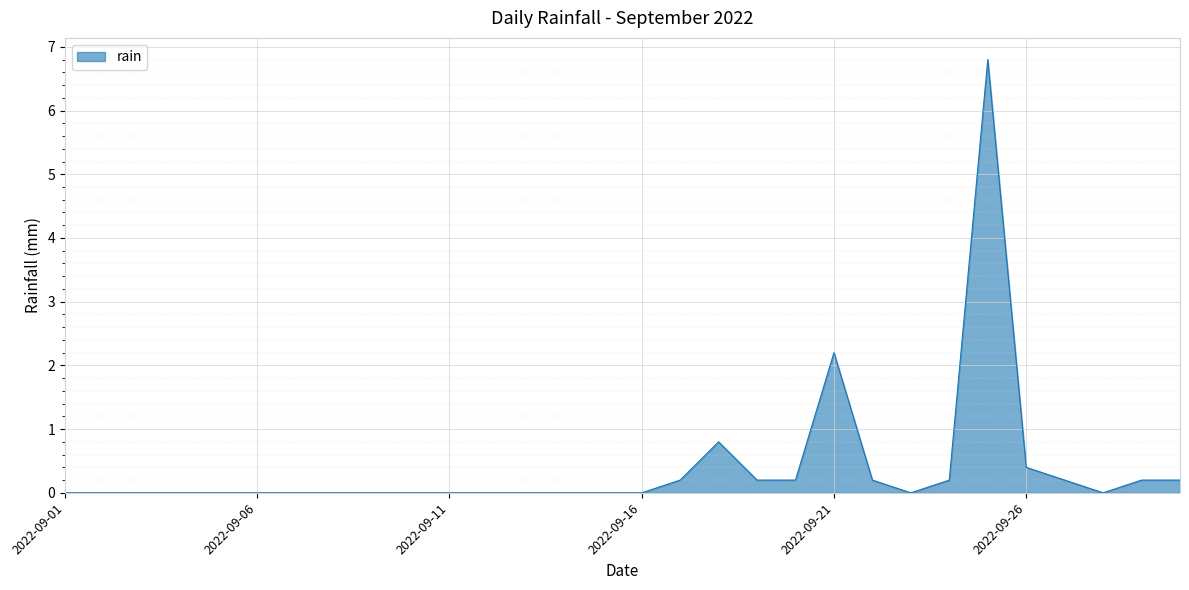

What is the greatest value displayed?

6.8